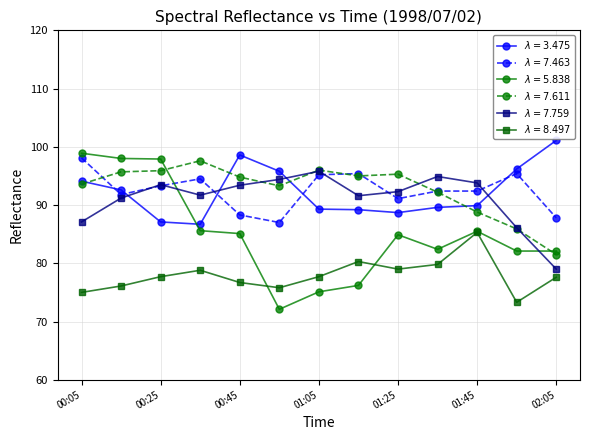

Count the number of data series in this chart.

6